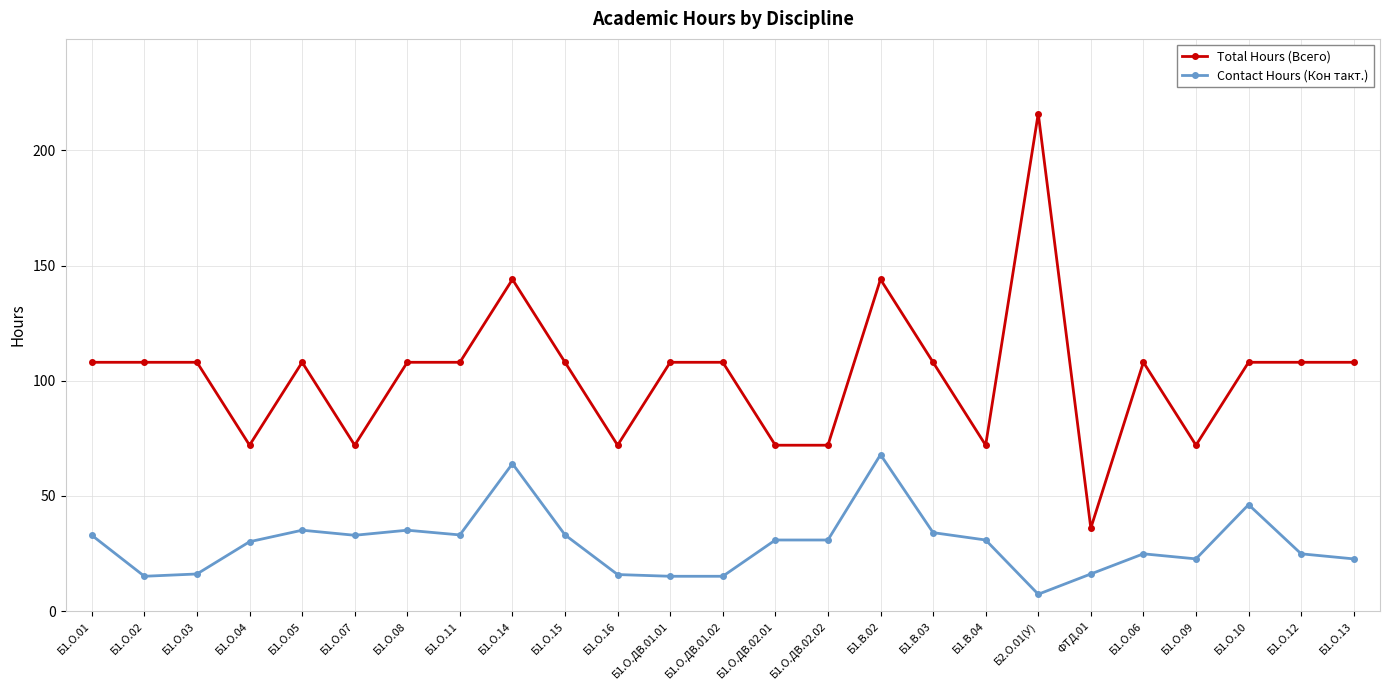

What is the label of the 1st point from the right?

Б1.О.13